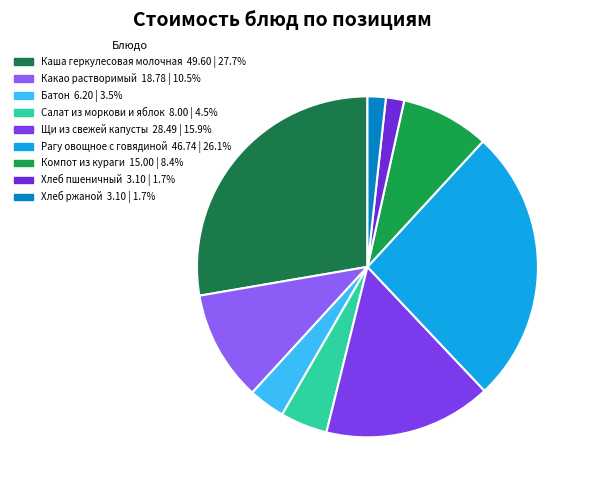

Is it true that Компот из кураги is 2% of the pie?

False